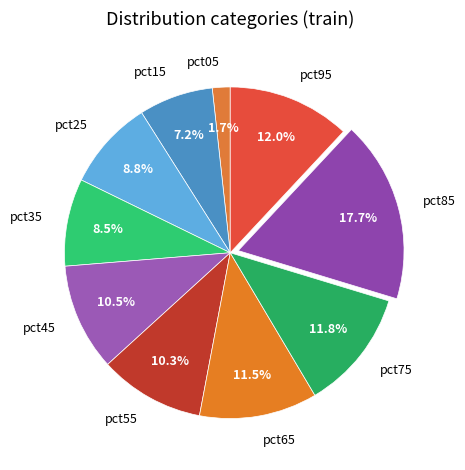

Which has a higher value, pct85 or pct65?

pct85